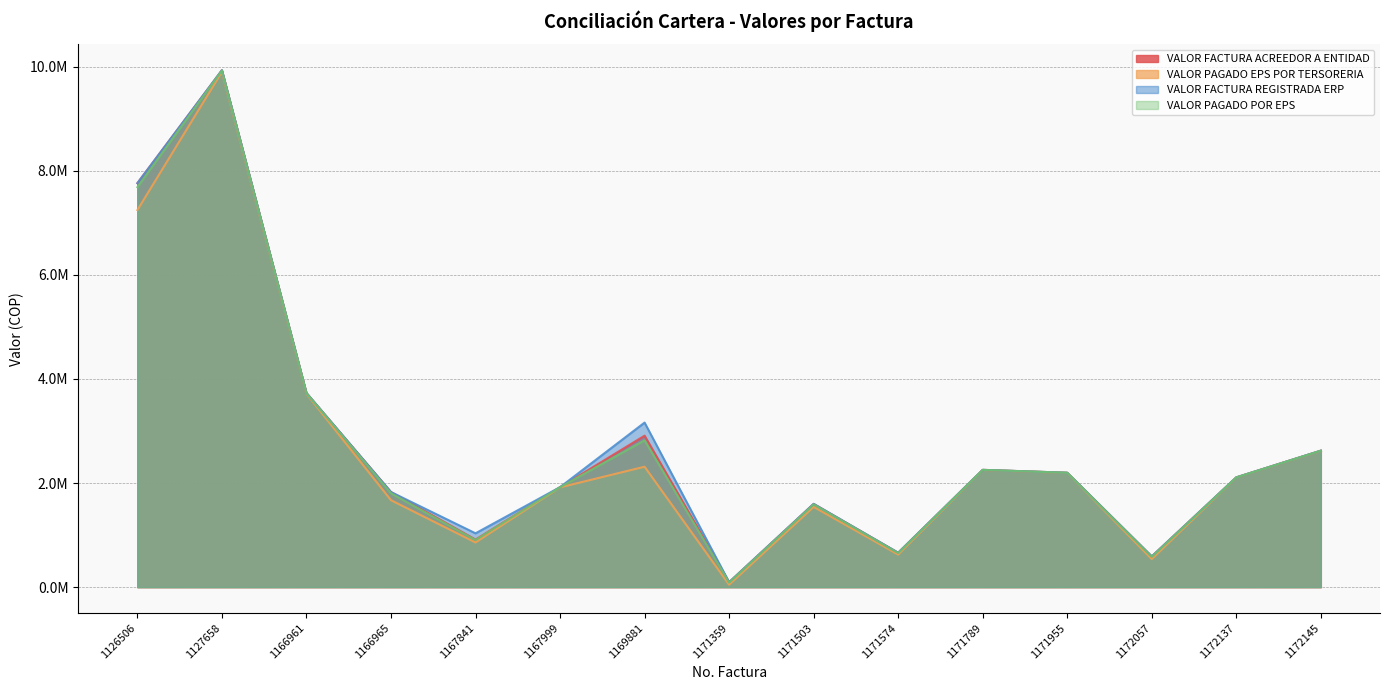

How many values in the VALOR FACTURA REGISTRADA ERP series exceed 2109387?

7